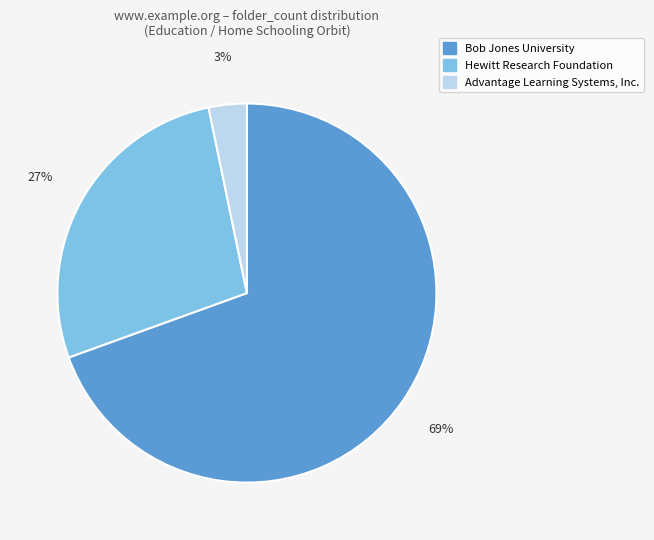

What is the majority slice?

Bob Jones University